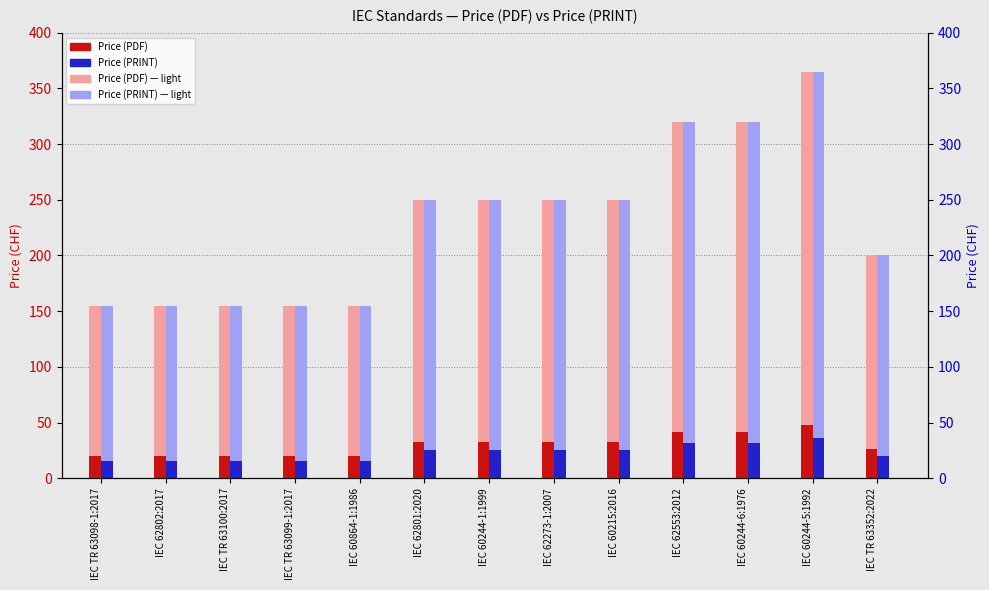

What is the spread (max minus min) of values at IEC 60864-1:1986?

4.7